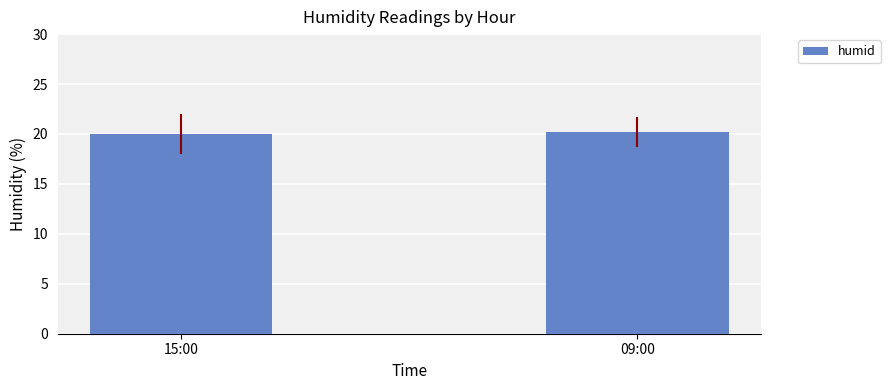

Count the values in the range 20 to 21.

2